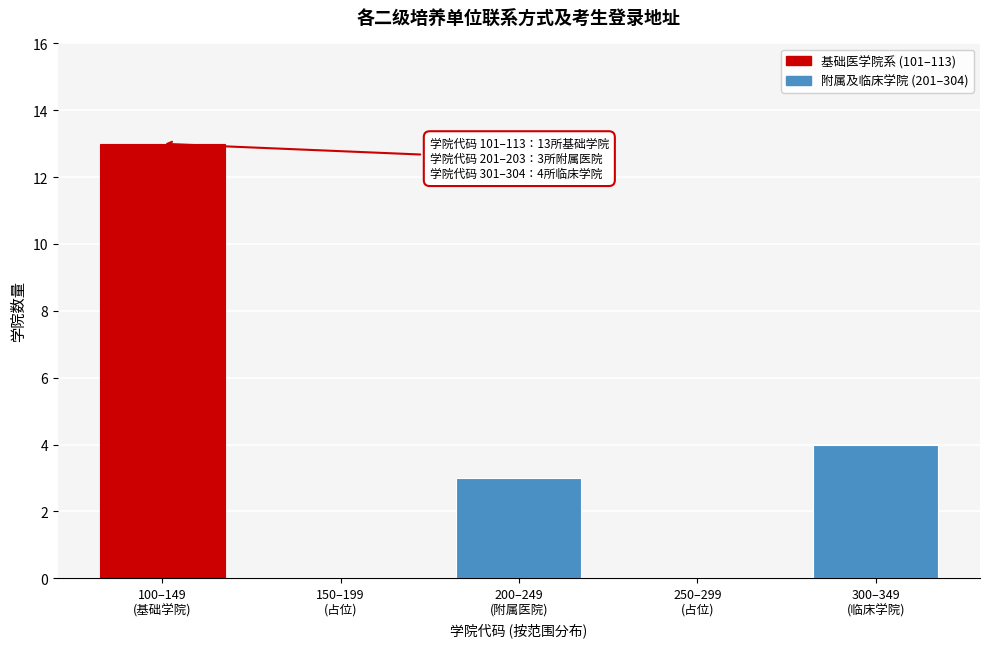

What is the sum of all values?

20